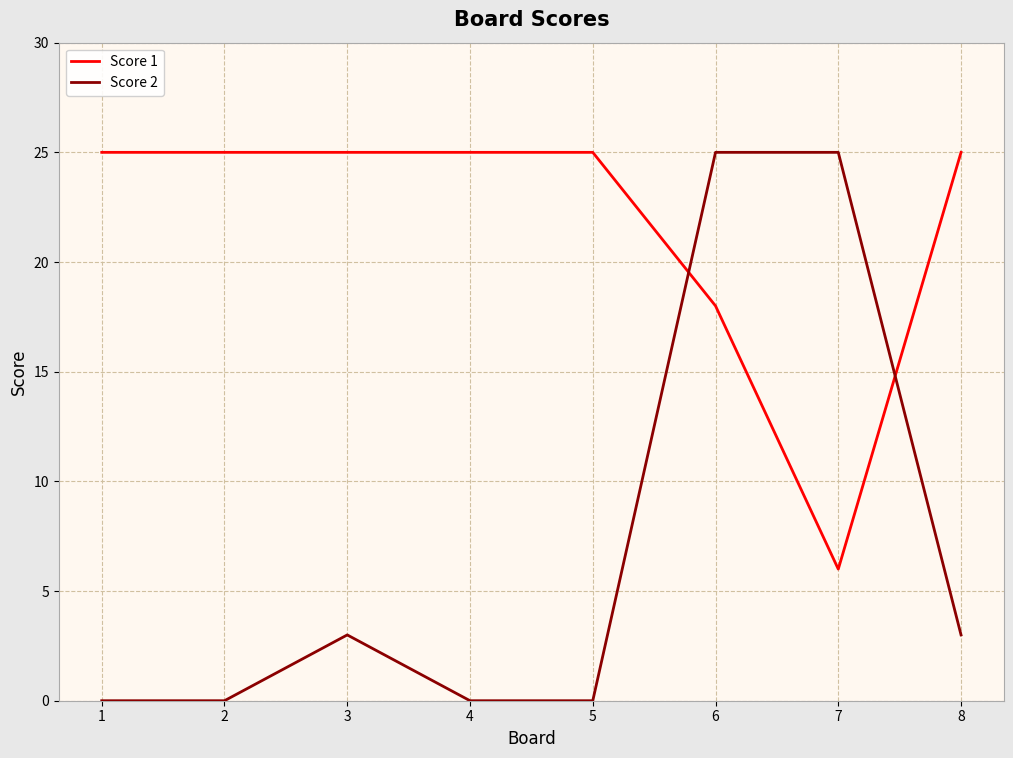

How many times do Score 1 and Score 2 cross each other?

2